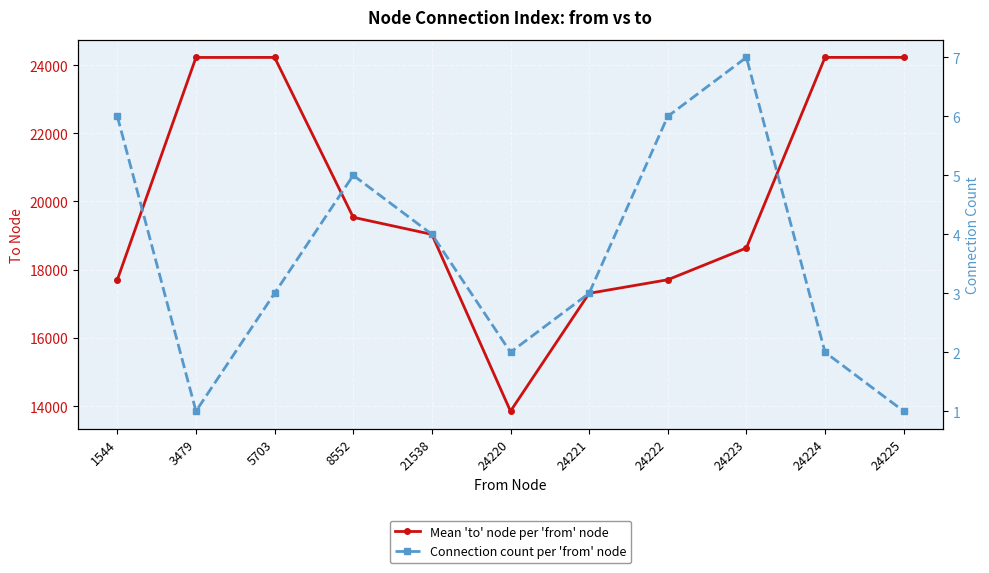

True or false: Connection count per 'from' node and Mean 'to' node per 'from' node intersect in this chart.

False